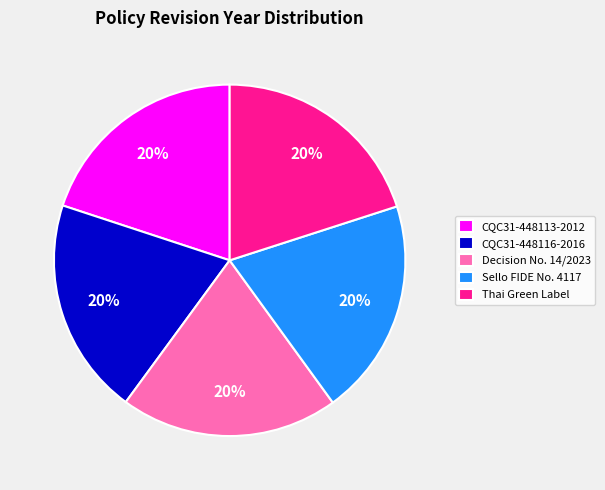

Count the number of slices in the pie.

5